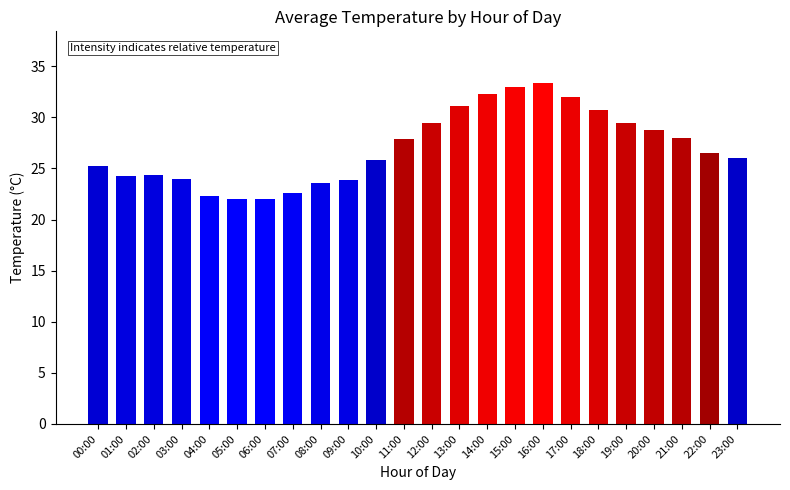

What is the label of the 21st bar from the left?

20:00